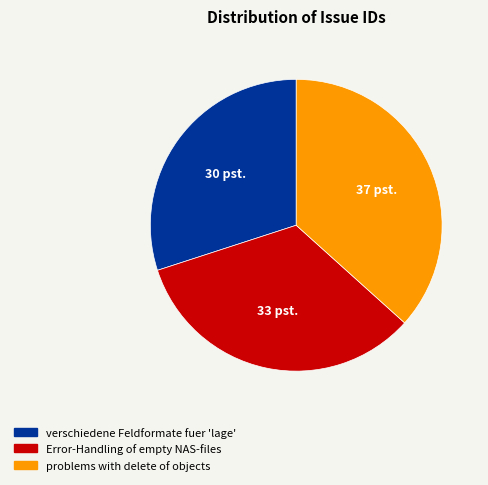

The Error-Handling of empty NAS-files slice represents 33% of the pie. True or false?

True